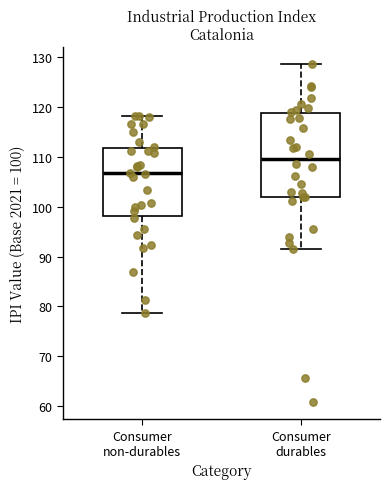

Where is the lower edge of the box for Consumer durables on the y-axis? The values are not printed on the chart, so give them approximately, as read against the axis.

102